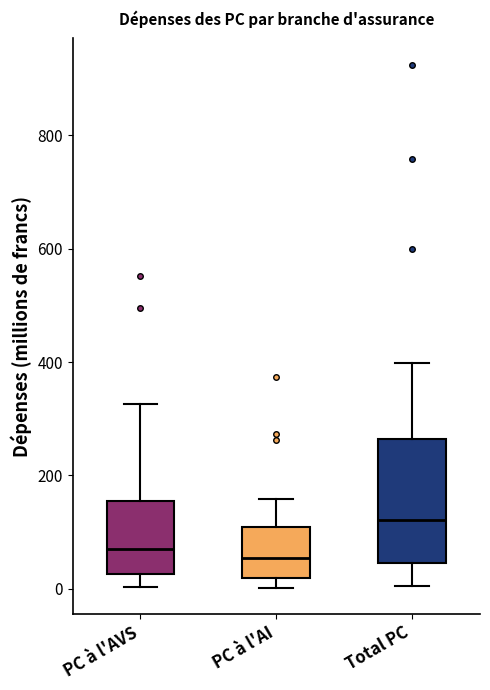

Which box is the tallest, from its lower edge to its upper edge?

Total PC